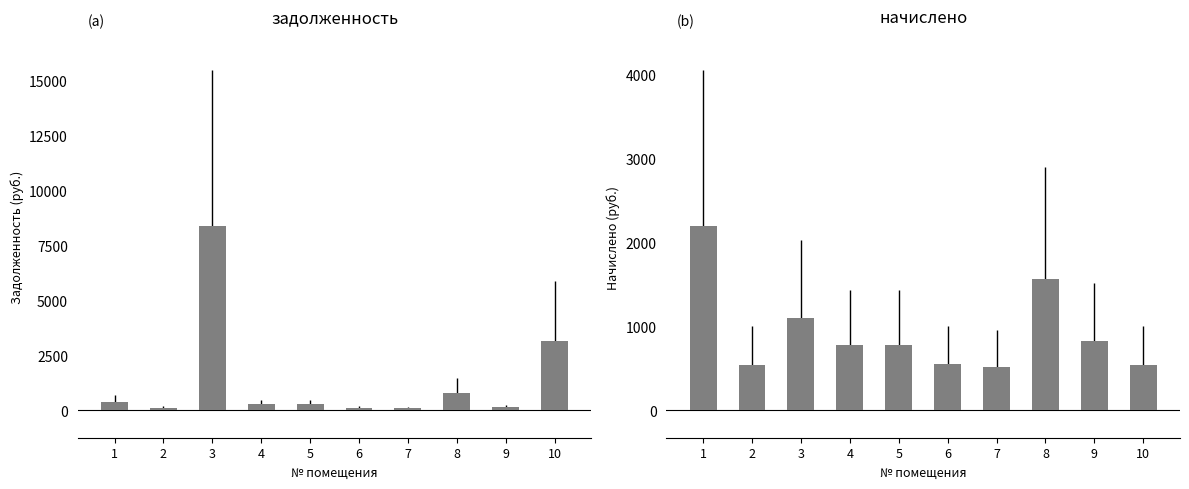

Does the chart contain any negative values?

No